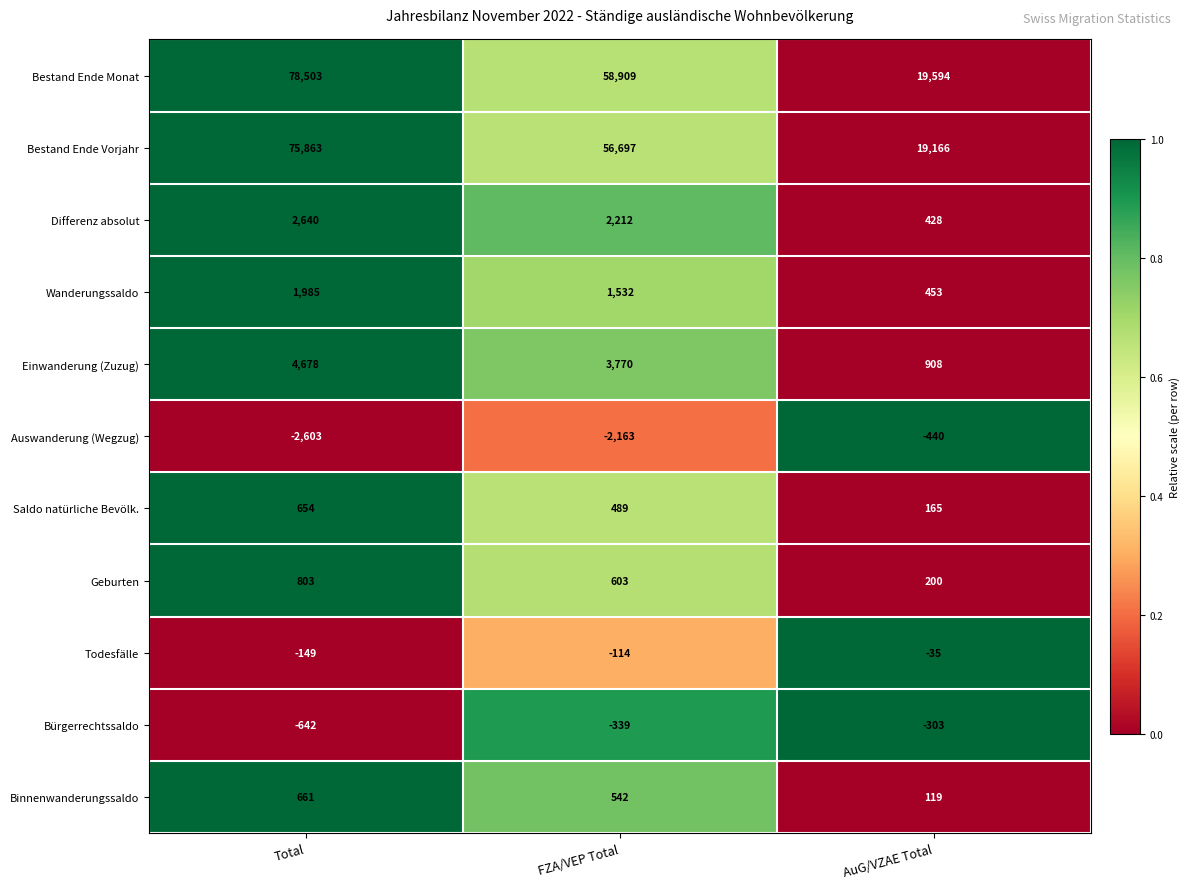

At which label does Differenz absolut reach its minimum?

AuG/VZAE Total